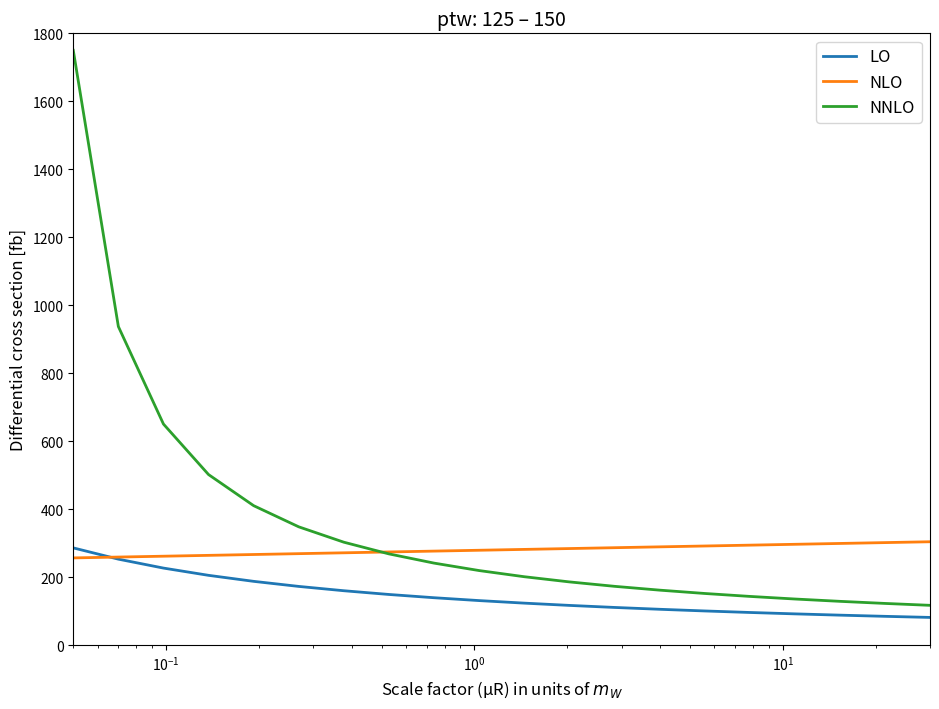

Which series has the largest total across all categories?

NNLO